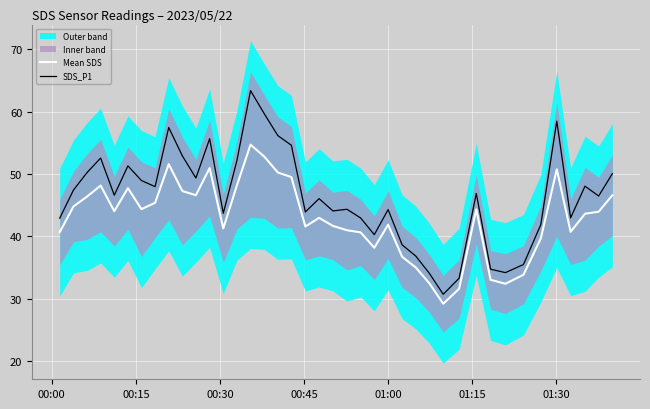

True or false: SDS_P1 and Mean SDS cross at least once.

False